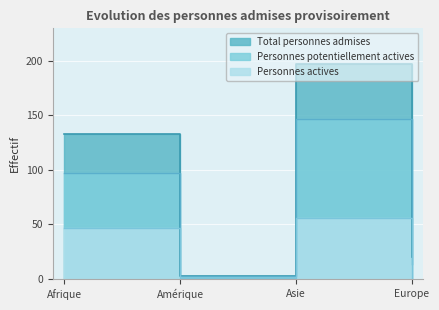

Reading left to right, what are all the values shown in this chart?

Total personnes admises: Afrique=133	Amérique=3	Asie=197	Europe=20
Personnes potentiellement actives: Afrique=97	Amérique=3	Asie=147	Europe=14
Personnes actives: Afrique=47	Amérique=1	Asie=56	Europe=1